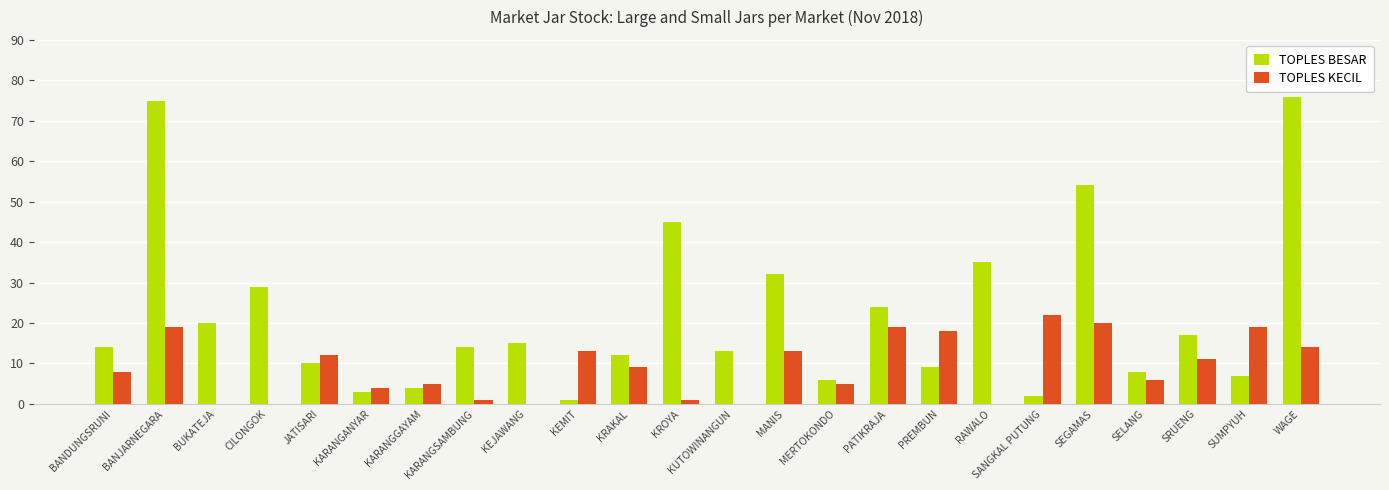

Which series has the largest range (max minus min)?

TOPLES BESAR